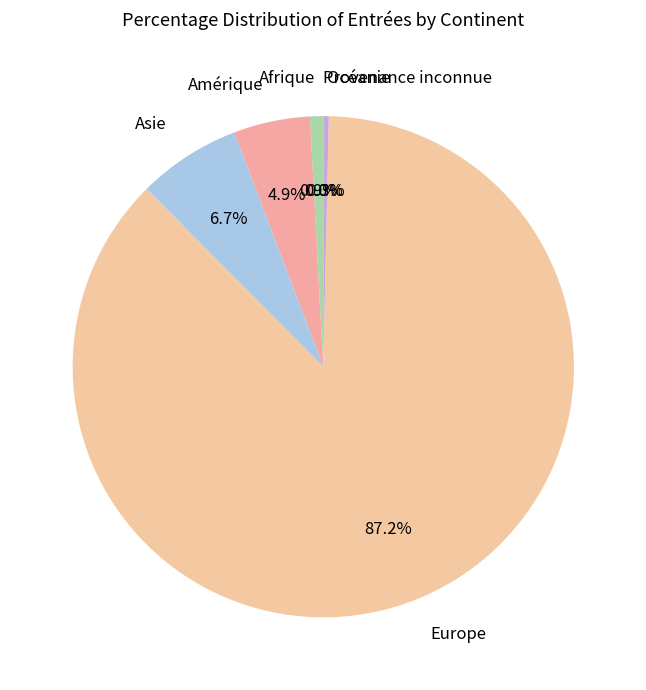

The Océanie slice represents 0% of the pie. True or false?

True